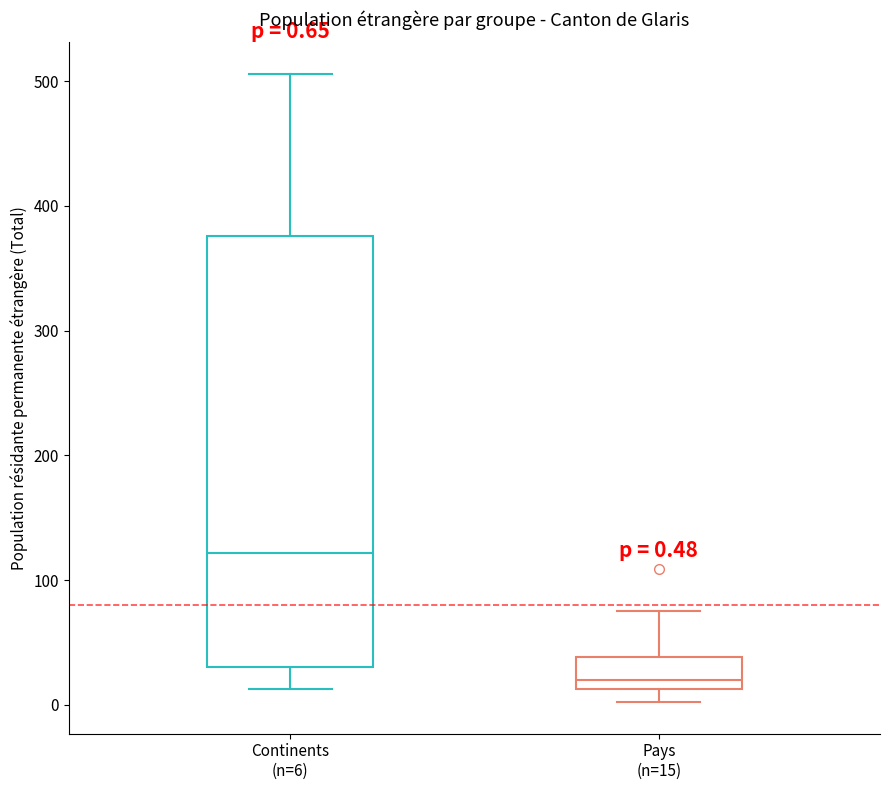

Which box's median line is the highest?

Continents (n=6)